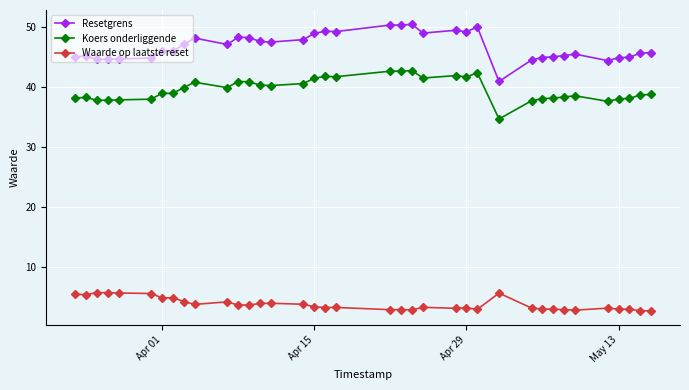

What are all the series names shown in the legend?

Resetgrens, Koers onderliggende, Waarde op laatste reset